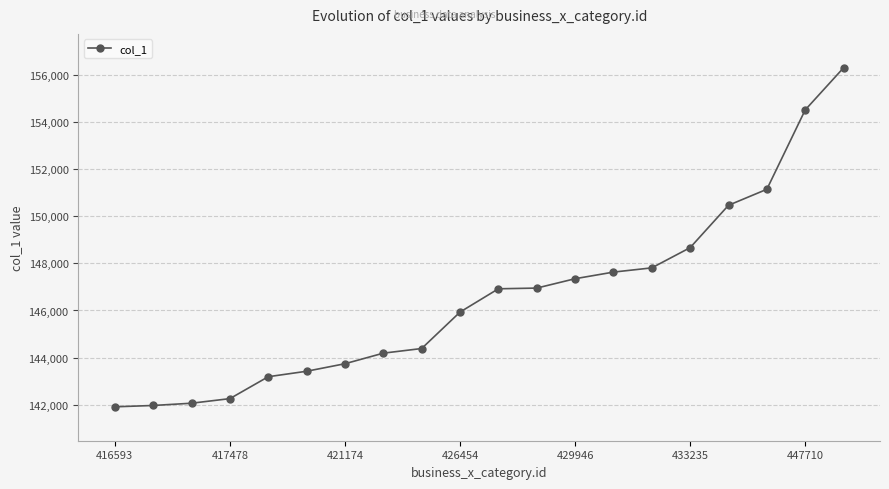

What is the maximum value shown in the chart?

156312